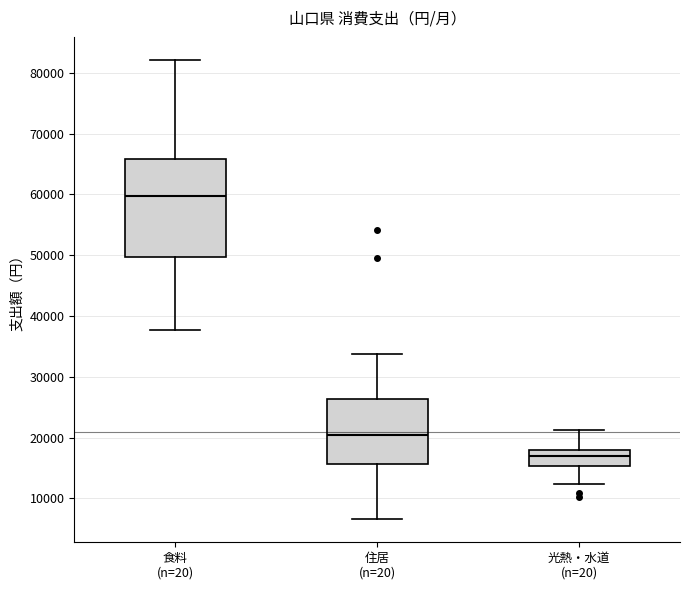

Which box is the tallest, from its lower edge to its upper edge?

食料 (n=20)